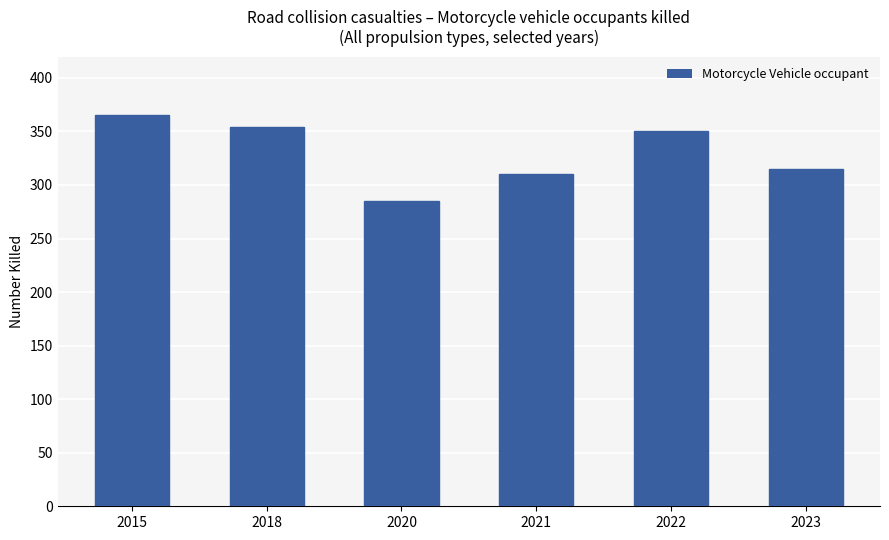

Reading right to left, extract all data points from this chart.

2023=315	2022=350	2021=310	2020=285	2018=354	2015=365